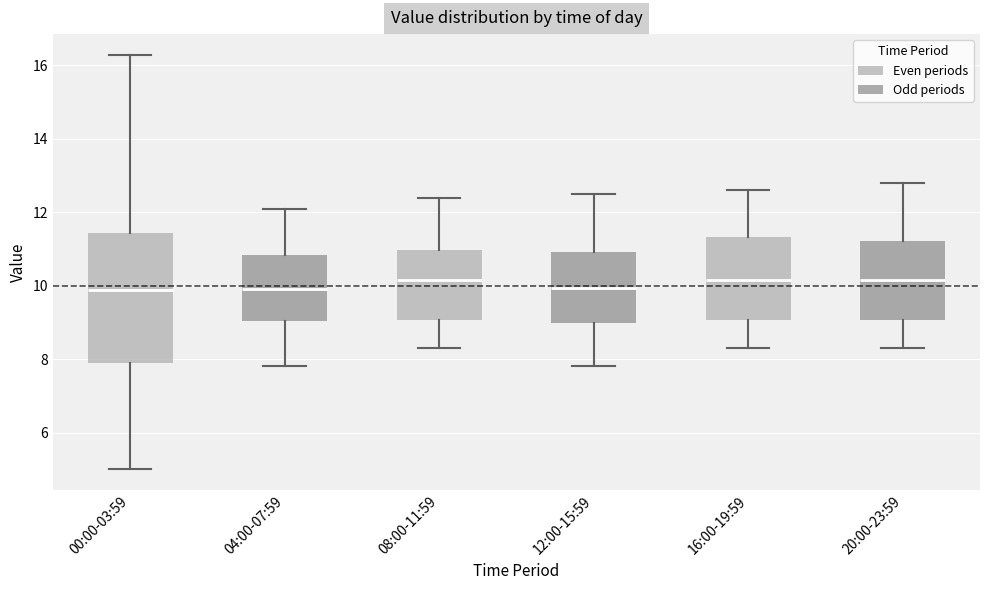

Which box is the tallest, from its lower edge to its upper edge?

00:00-03:59